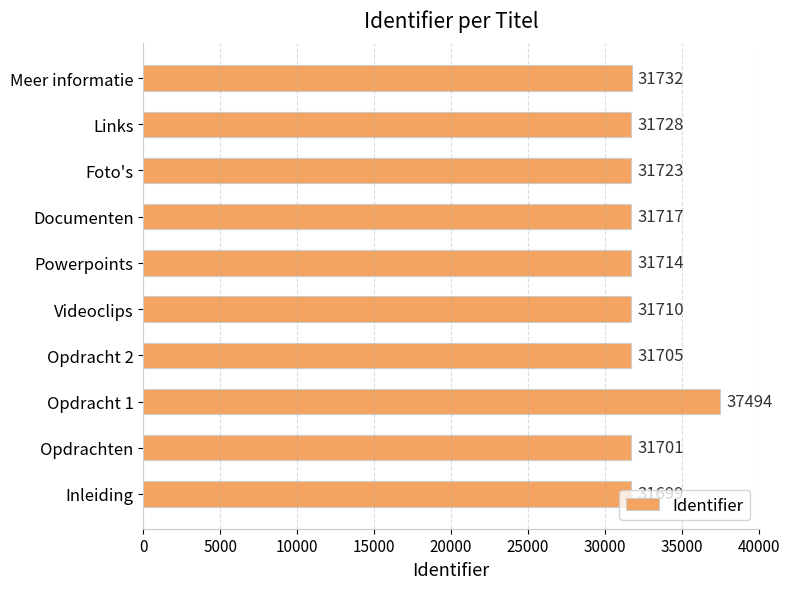

List the labels in order of value, smallest first.

Inleiding, Opdrachten, Opdracht 2, Videoclips, Powerpoints, Documenten, Foto's, Links, Meer informatie, Opdracht 1